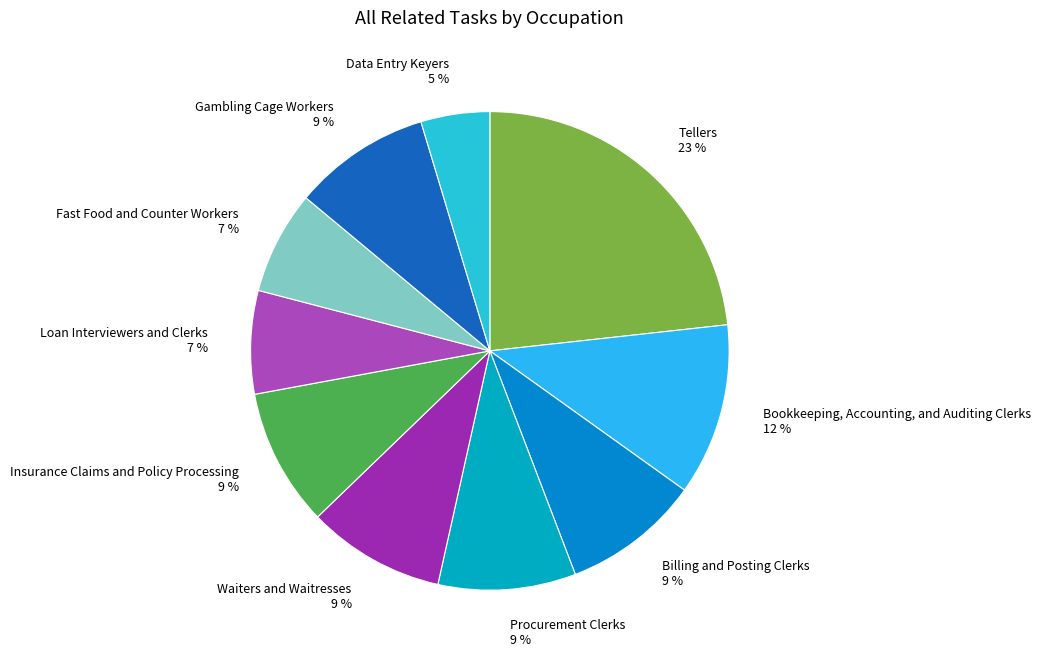

How many slices are in this pie chart?

10